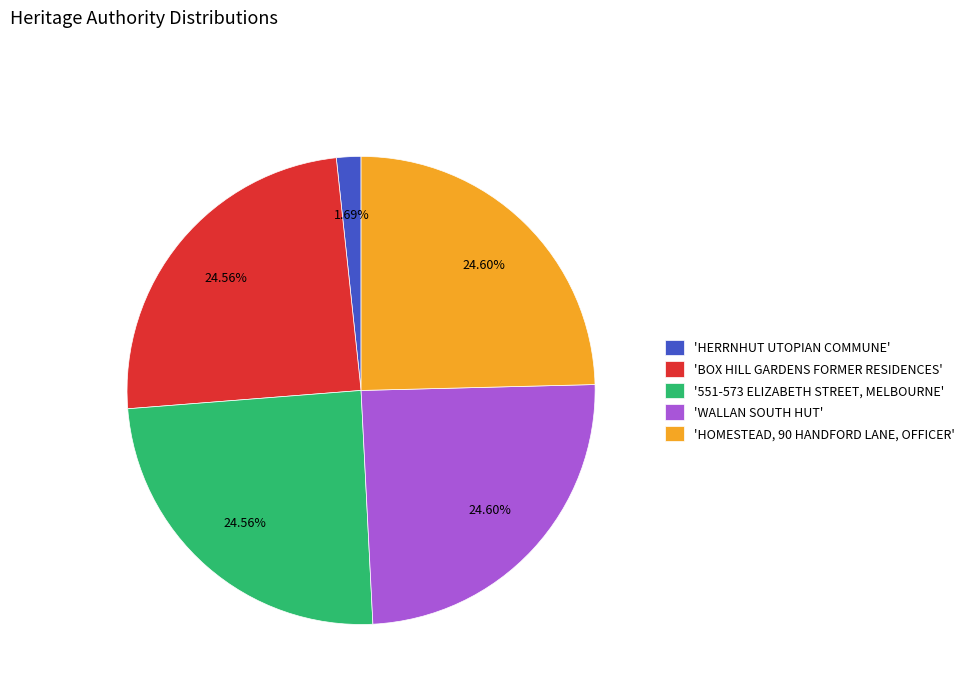

Approximately how many times larger is the value at '551-573 ELIZABETH STREET, MELBOURNE' compared to 'BOX HILL GARDENS FORMER RESIDENCES'?

1.0